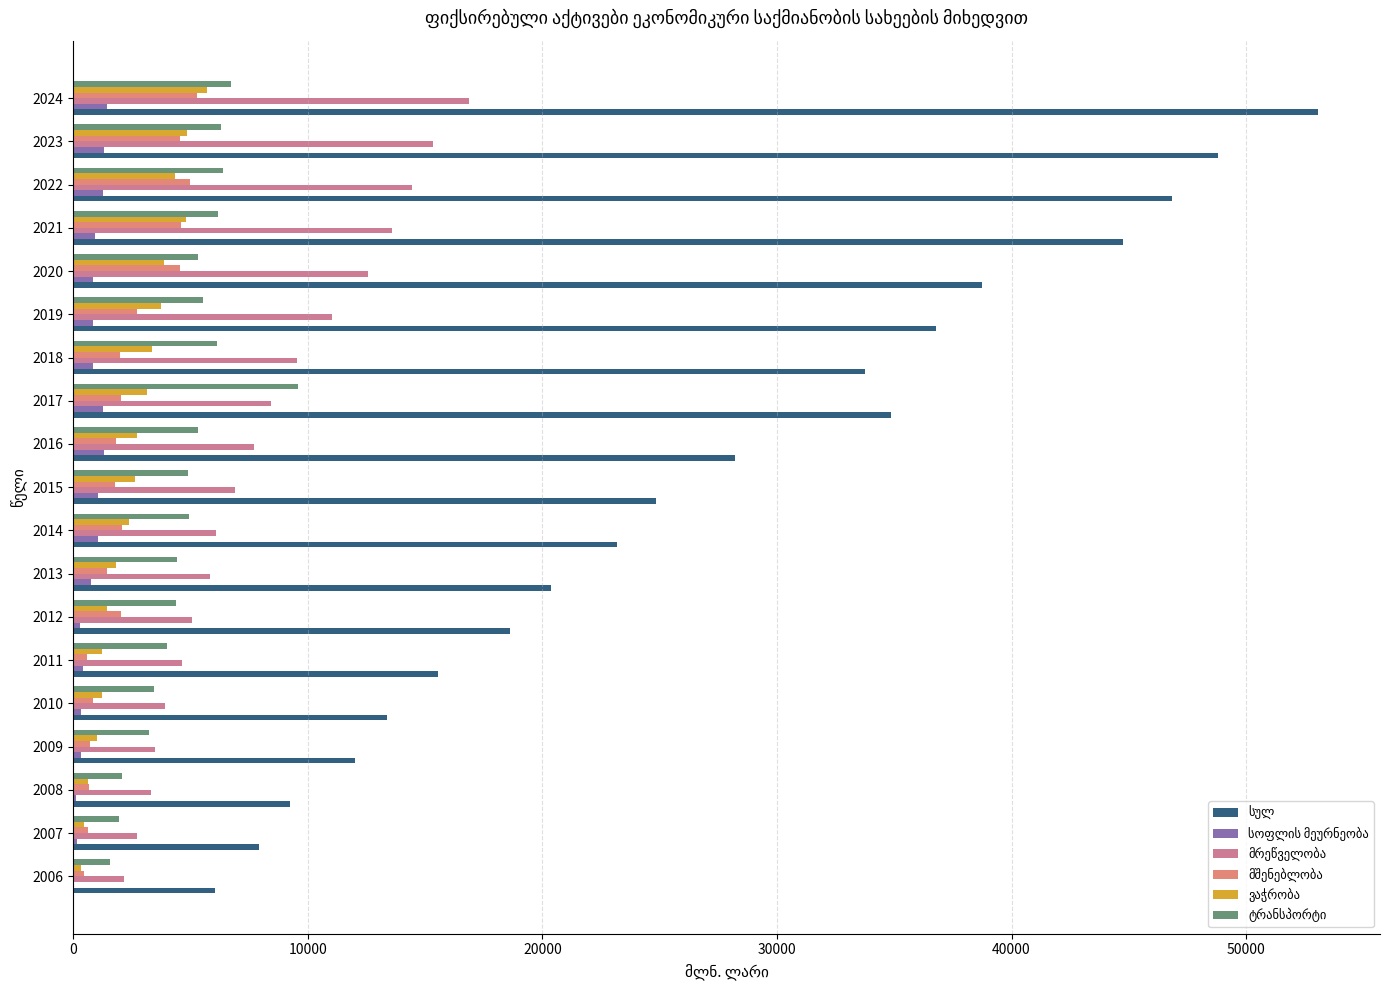

Which label corresponds to the largest value in the chart?

2024